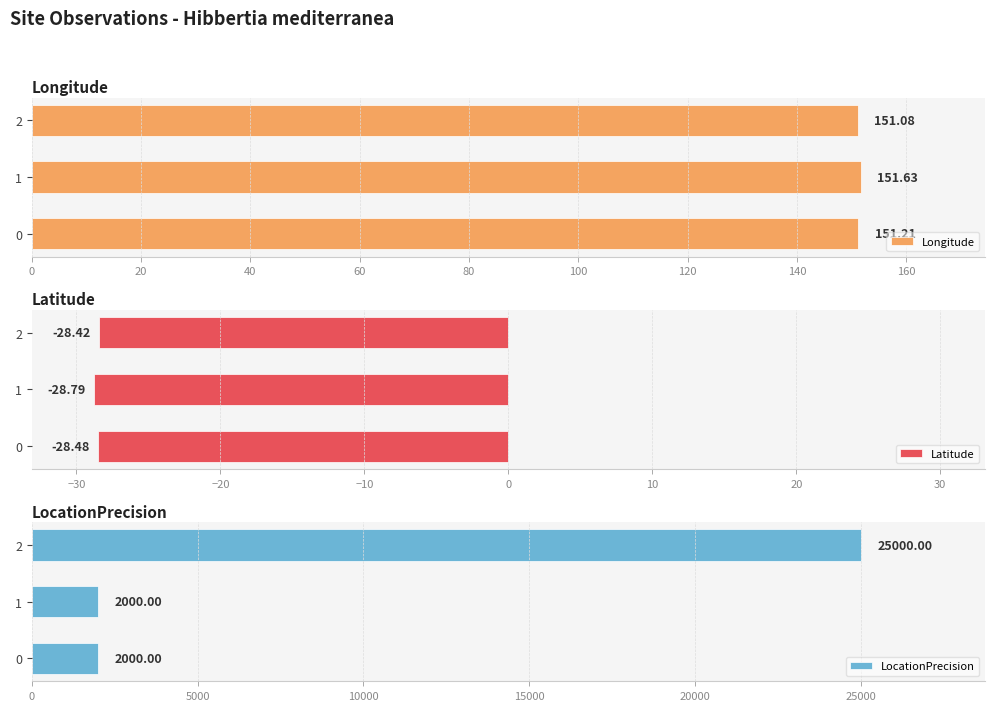

At which label does Latitude reach its peak?

2